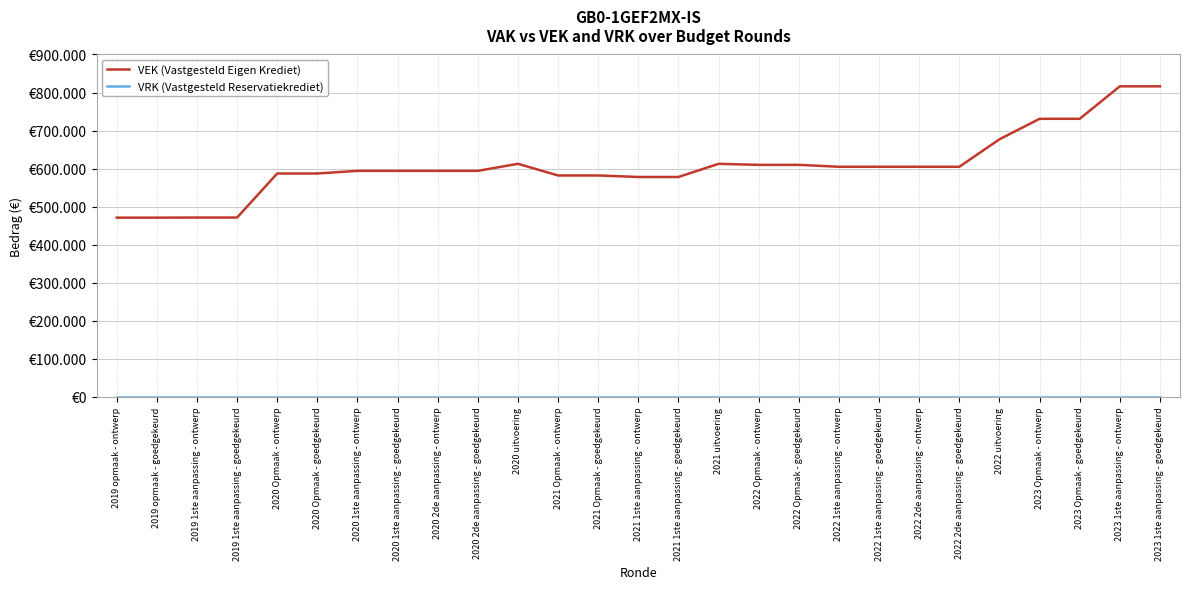

The value of VEK (Vastgesteld Eigen Krediet) at 2023 Opmaak - goedgekeurd is 242450. True or false?

False